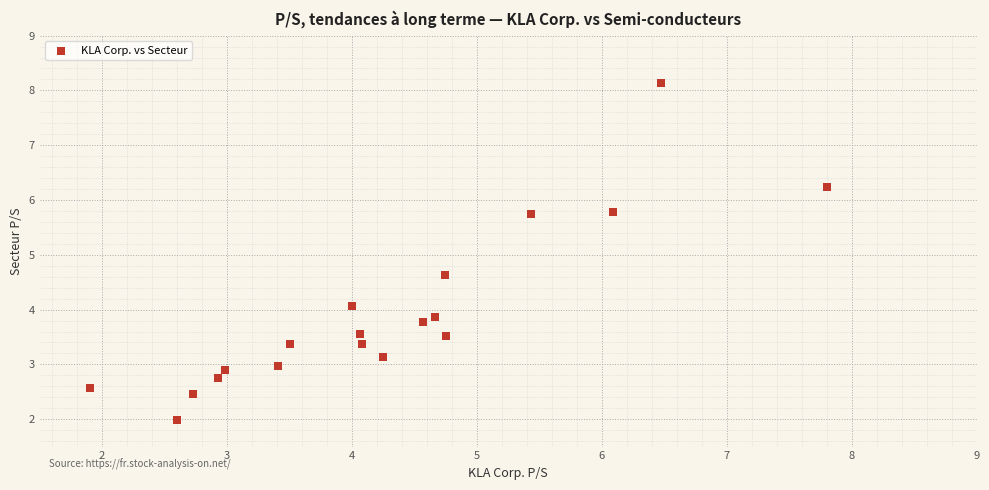

What is the range of Y values (max minus min)?

6.1